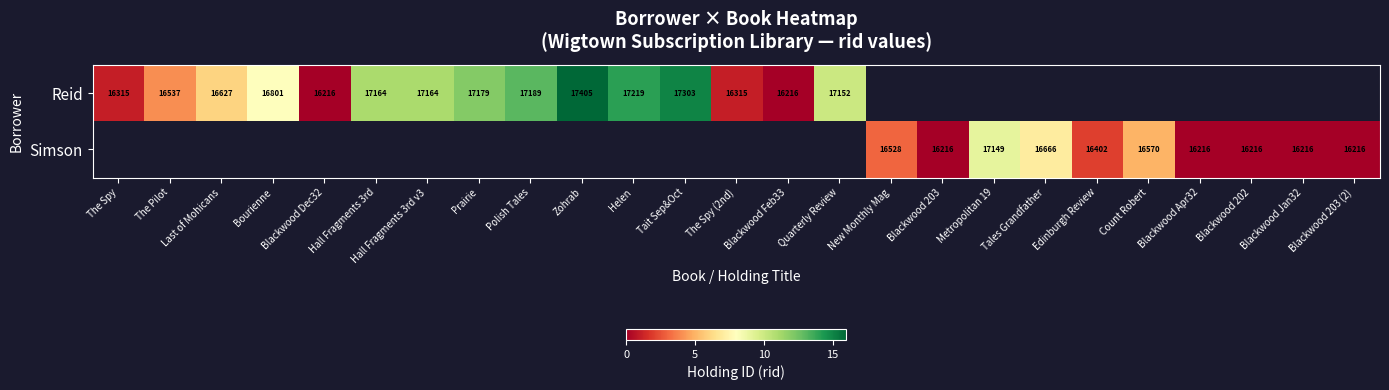

The value of Reid at Tait Sep&Oct is 17303. True or false?

True